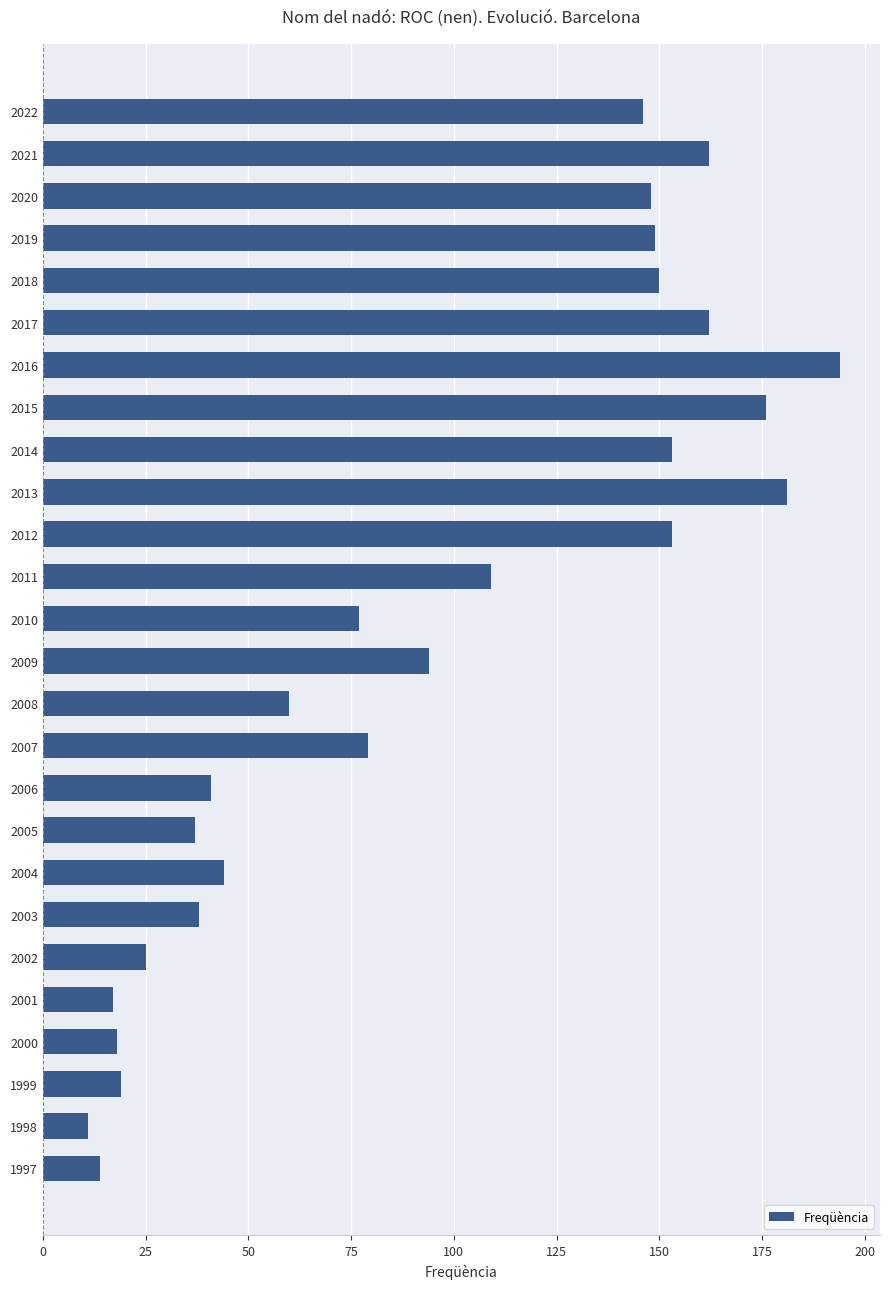

Between 1998 and 2007, which is larger?

2007